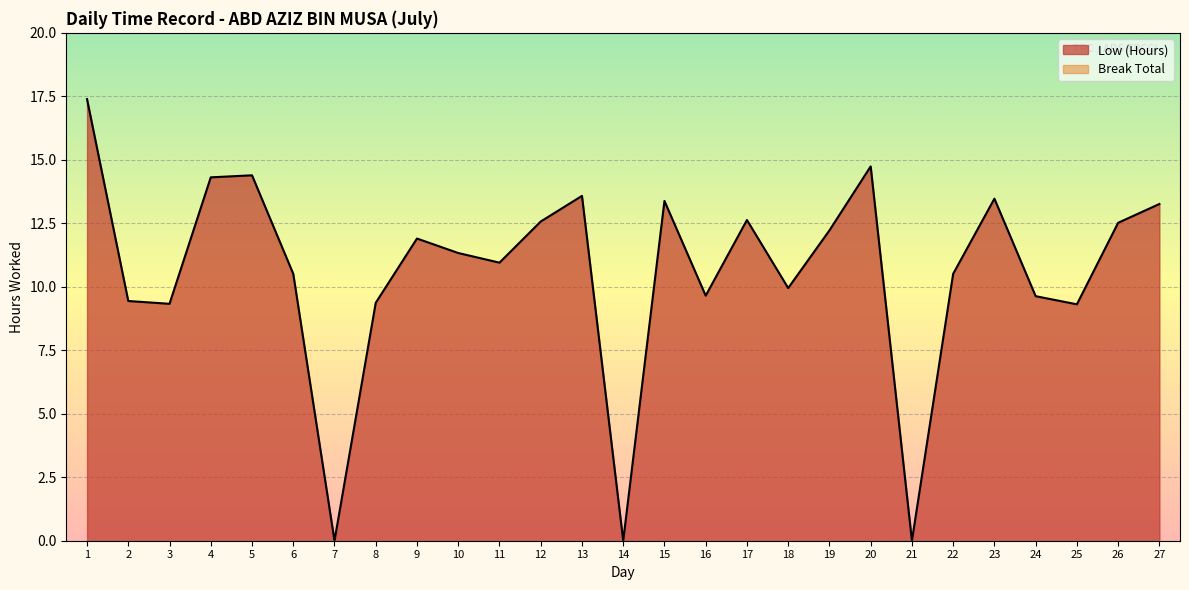

What is the value of the 4th point from the left?

14.3